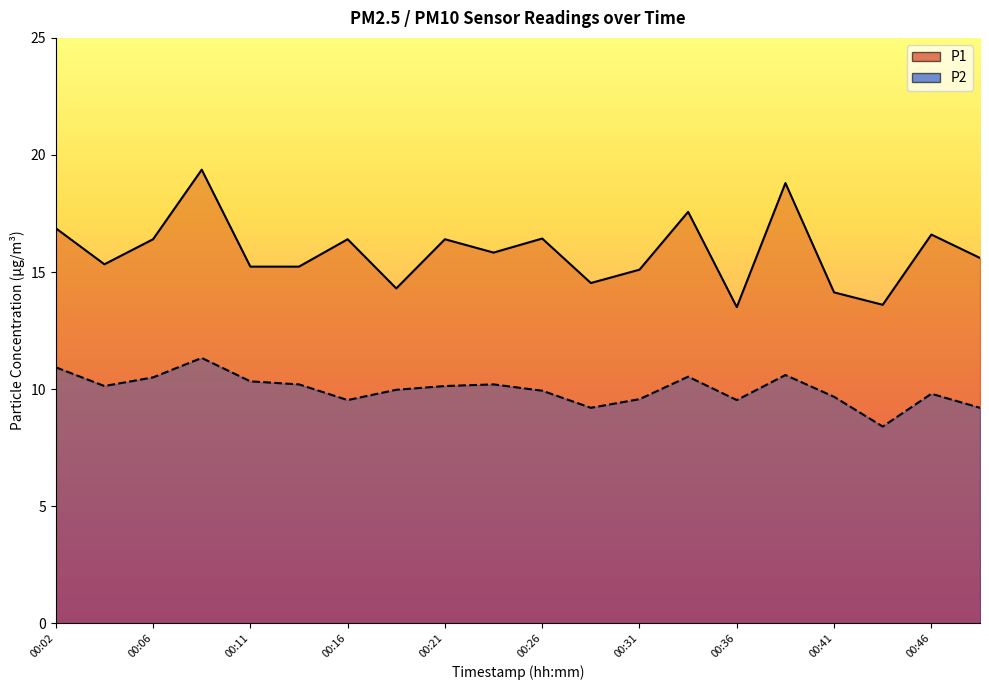

True or false: P2 has more than 1 interior local peaks.

True